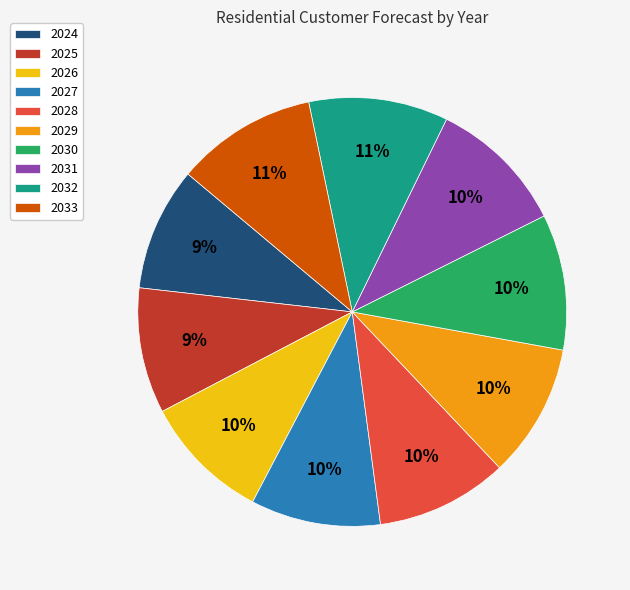

To the nearest percent, what percentage of the pie is 2026?

10%